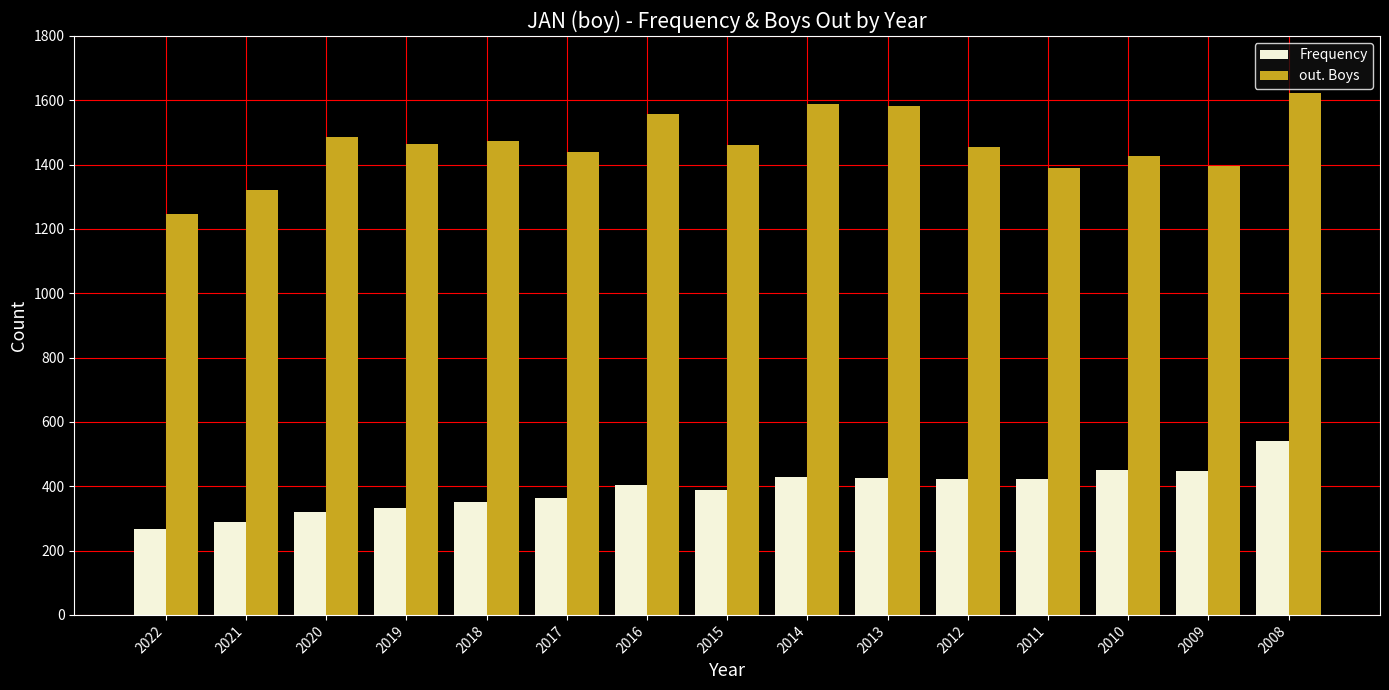

True or false: out. Boys has a value of 2580 at 2012.

False